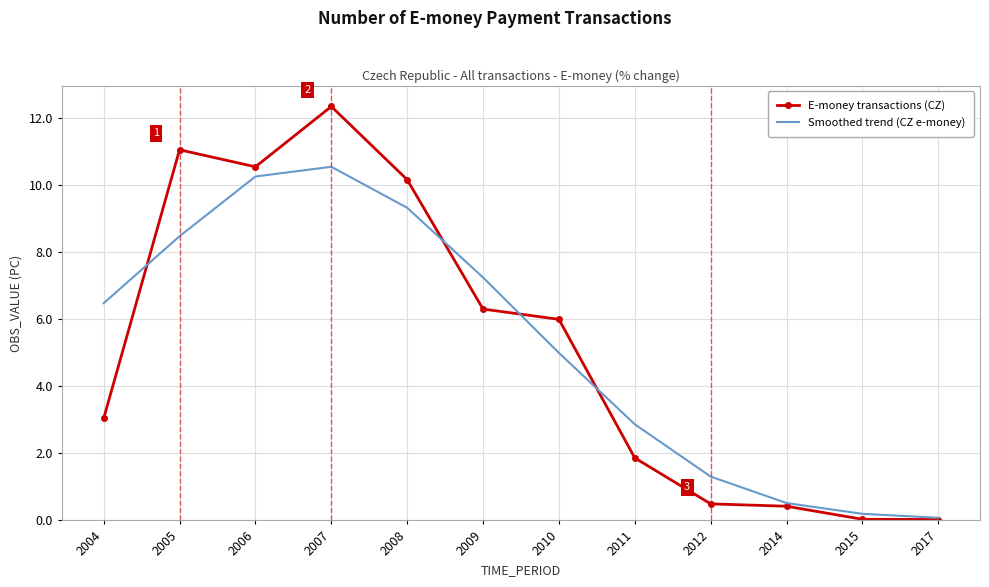

At which label does E-money transactions (CZ) reach its peak?

2007